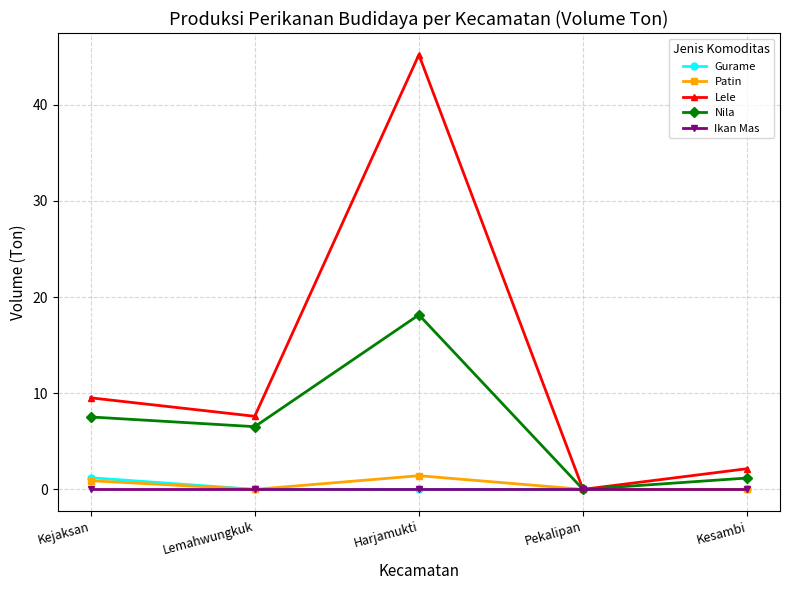

What are all the series names shown in the legend?

Gurame, Patin, Lele, Nila, Ikan Mas